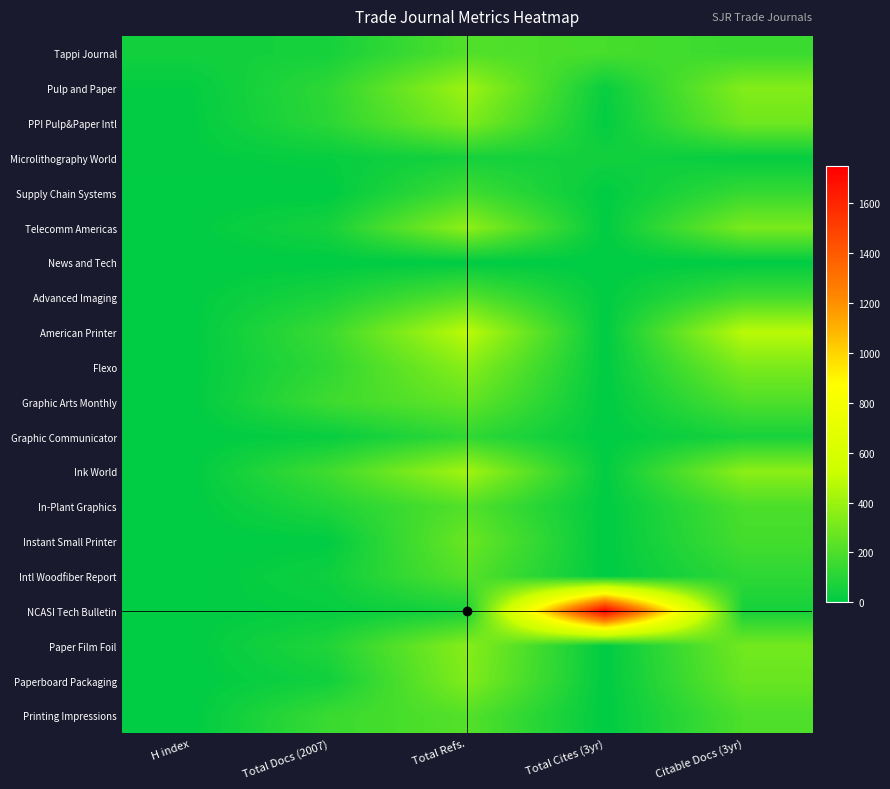

At which category is the sum across all series the highest?

Total Refs.